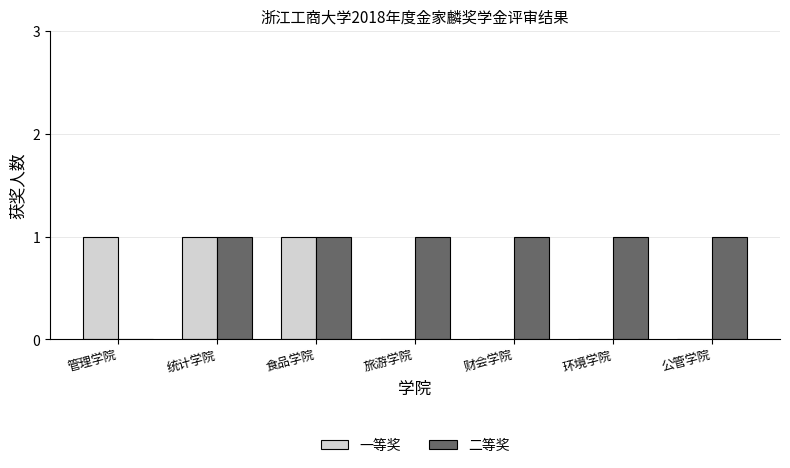

Which series changed the most between 食品学院 and 环境学院?

一等奖